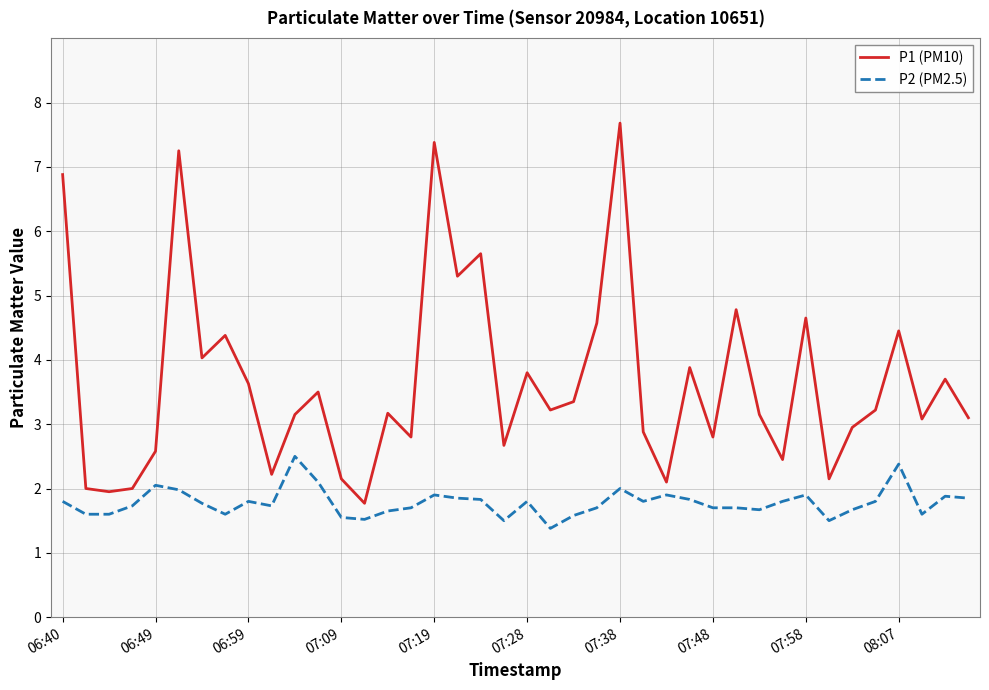

Which series has the largest total across all categories?

P1 (PM10)